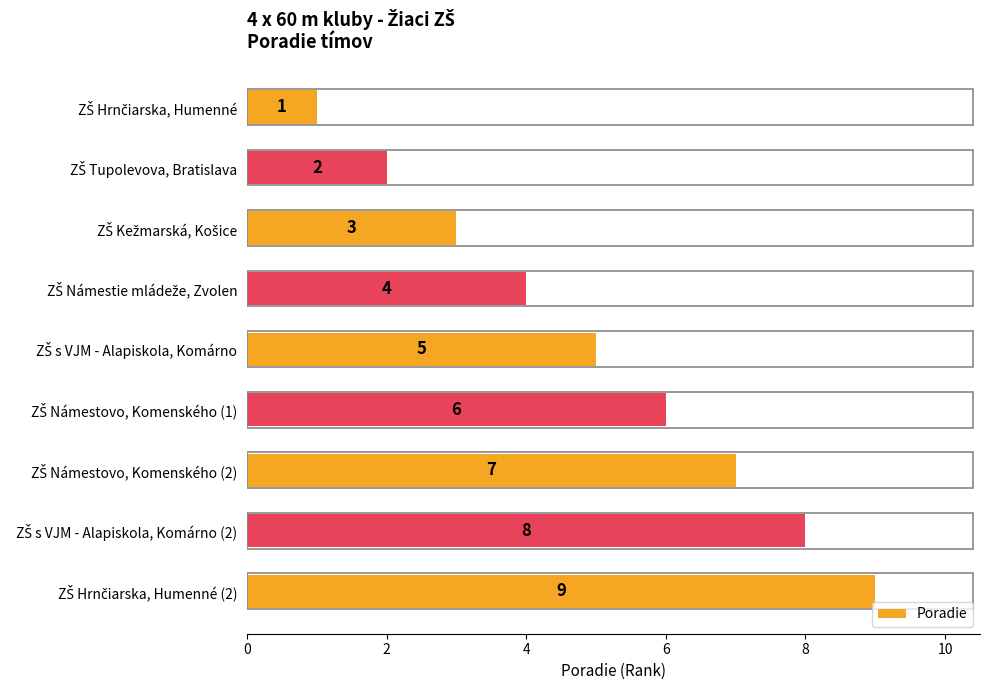

How many series are shown in this chart?

1